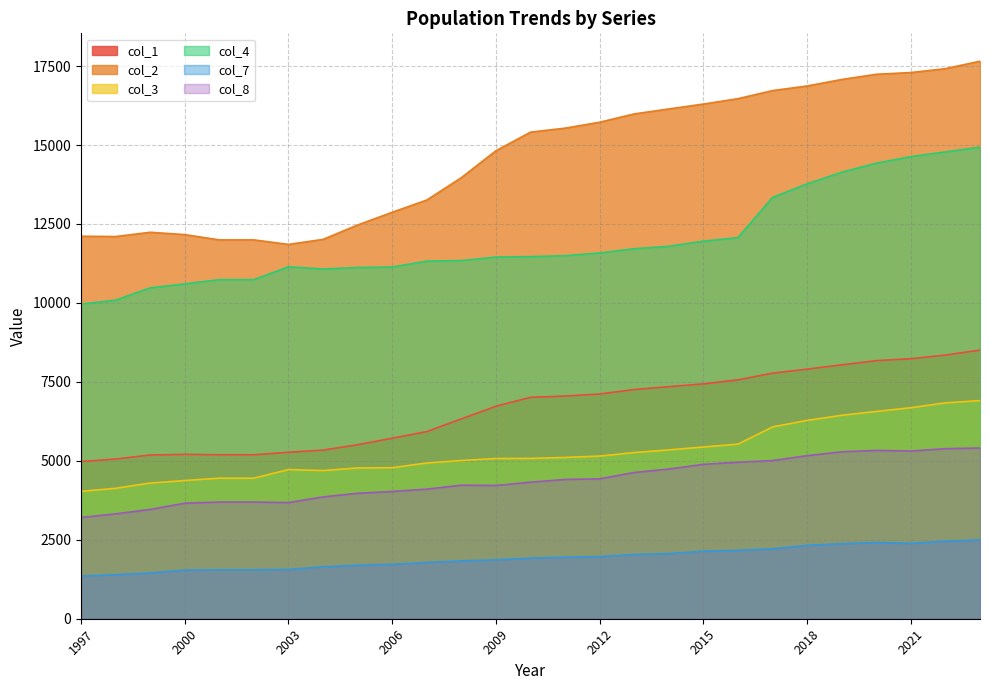

True or false: col_3 and col_1 intersect in this chart.

False